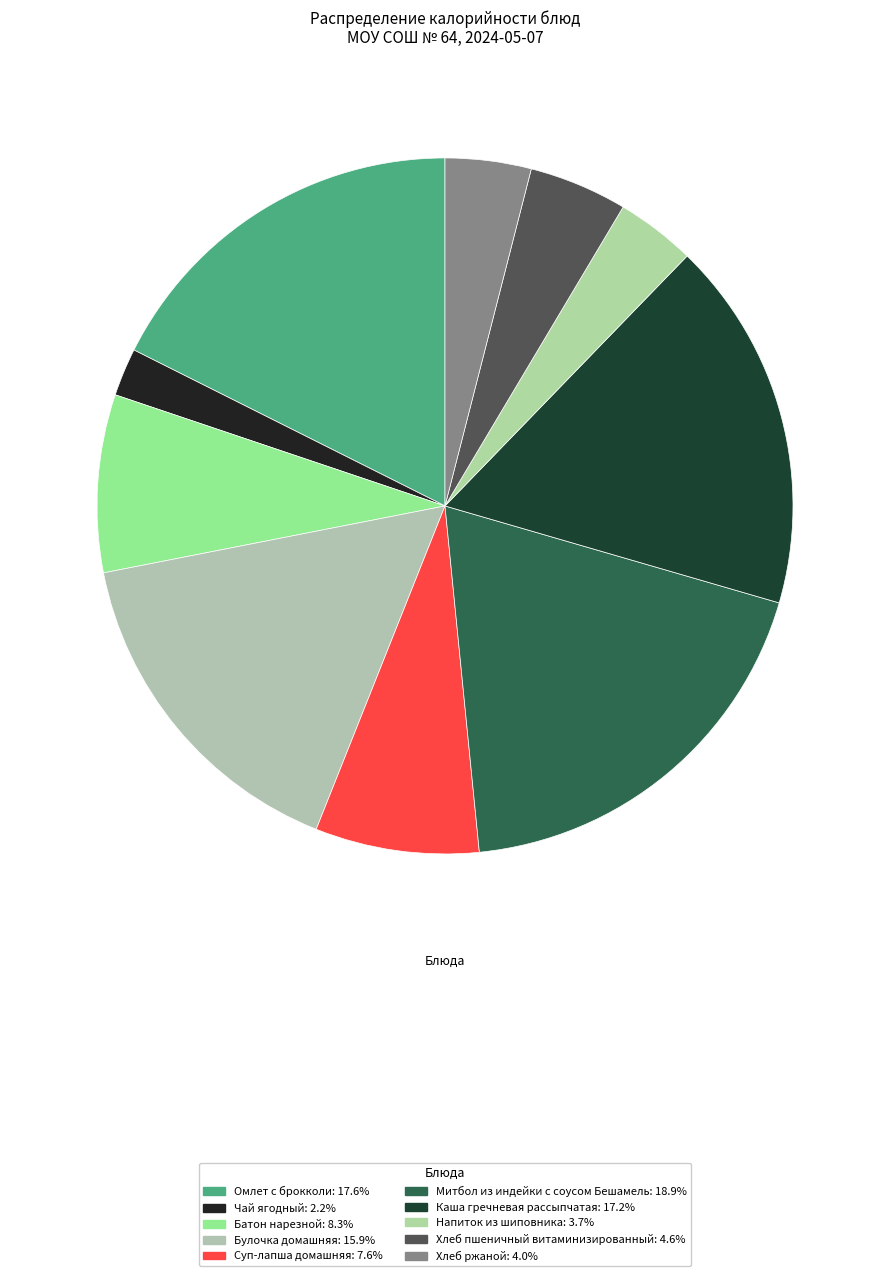

What is the largest slice in the pie chart?

Митбол из индейки с соусом Бешамель